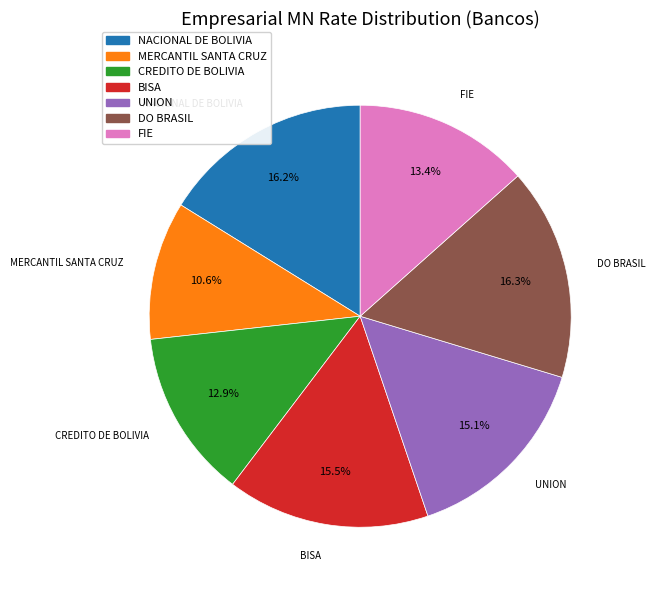

Is there any slice that represents more than half of the pie?

No